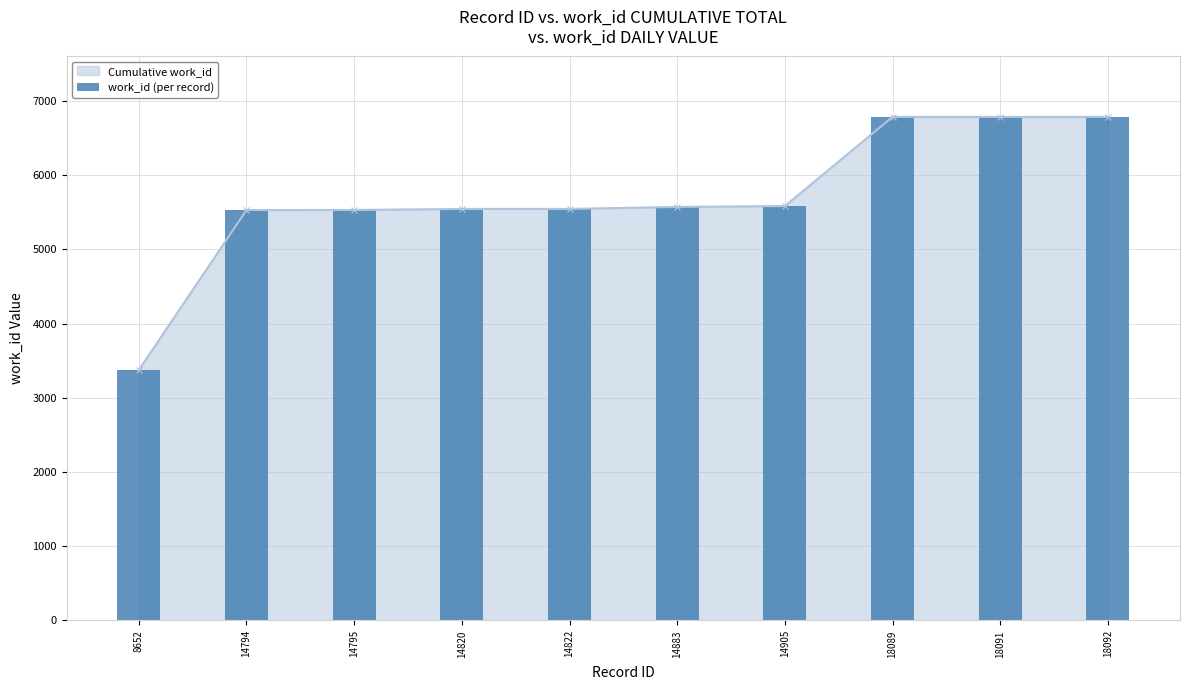

Approximately how many times larger is the value at 14795 compared to 14794?

1.0